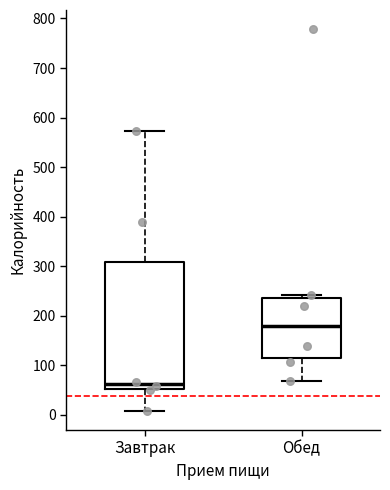

Reading left to right, read every box against the y-axis: the position of its median line, the range the box covers, and the ends of its whiskers. The values are not printed on the chart, so give them approximately, as read against the axis.

Завтрак: median 60, box 50 to 310, whiskers 10 to 570
Обед: median 180, box 120 to 240, whiskers 70 to 240 (just above the box's upper edge)